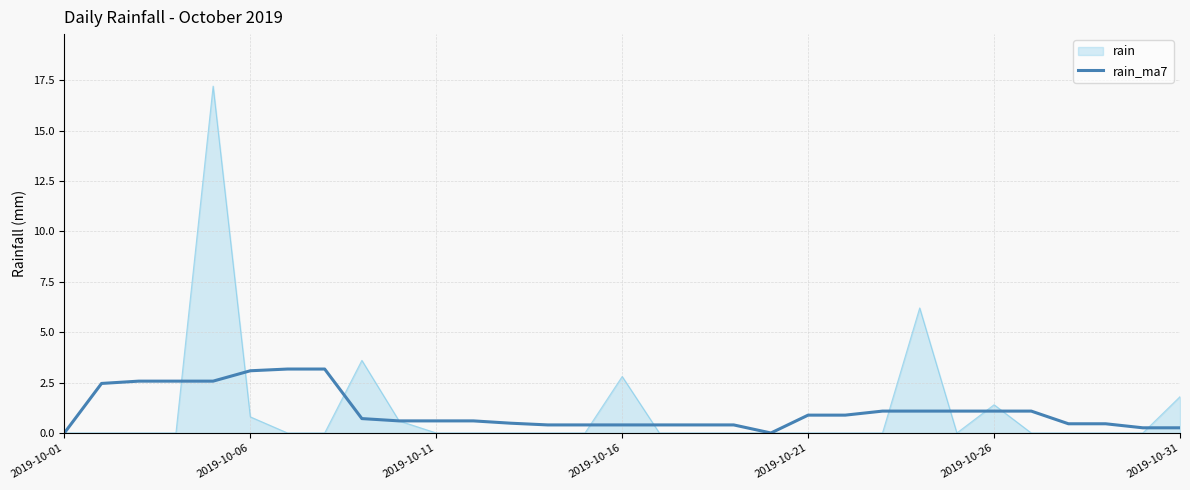

Does the chart have visible grid lines?

Yes